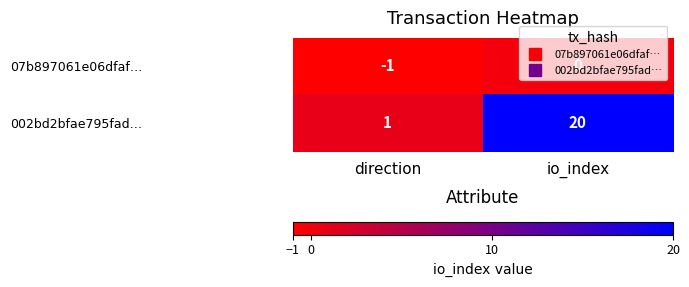

Which category has the lowest value across all series?

direction